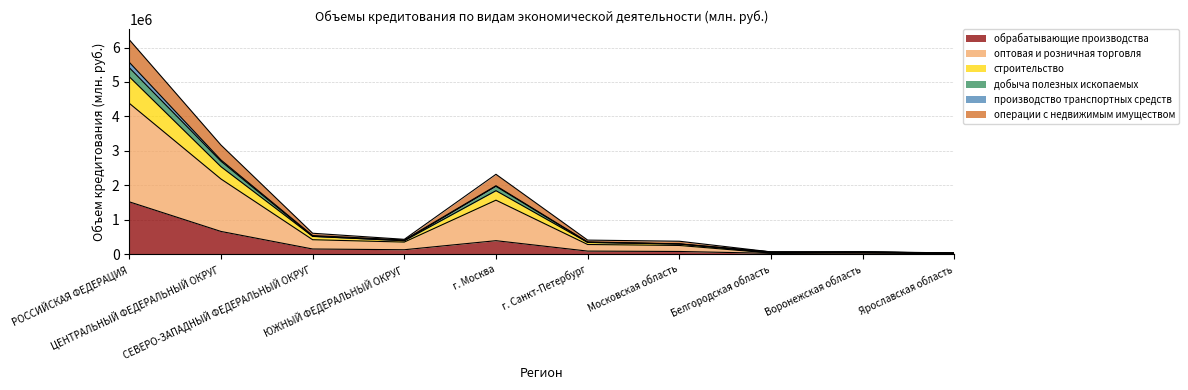

In строительство, how many points are lower than both neighbors (excluding endpoints)?

2